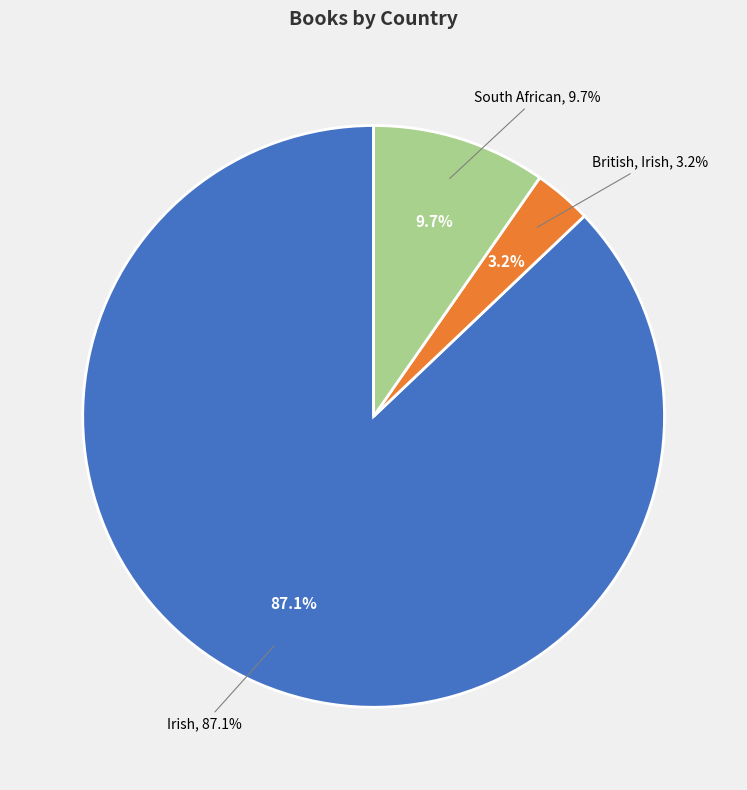

To the nearest percent, what percentage of the pie is South African?

10%